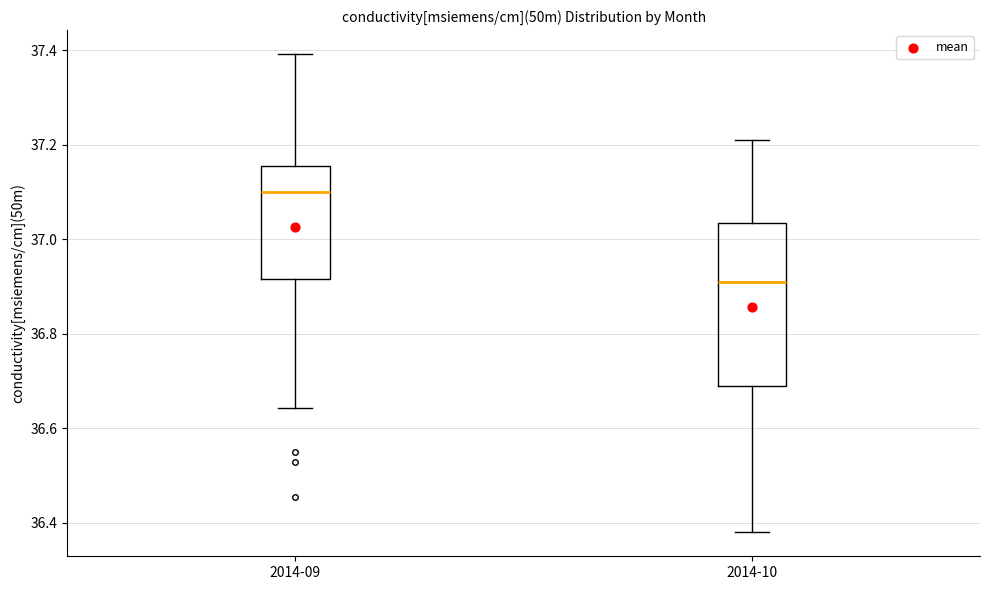

Where does the median line of the box for 2014-09 sit on the y-axis? The values are not printed on the chart, so give them approximately, as read against the axis.

37.10